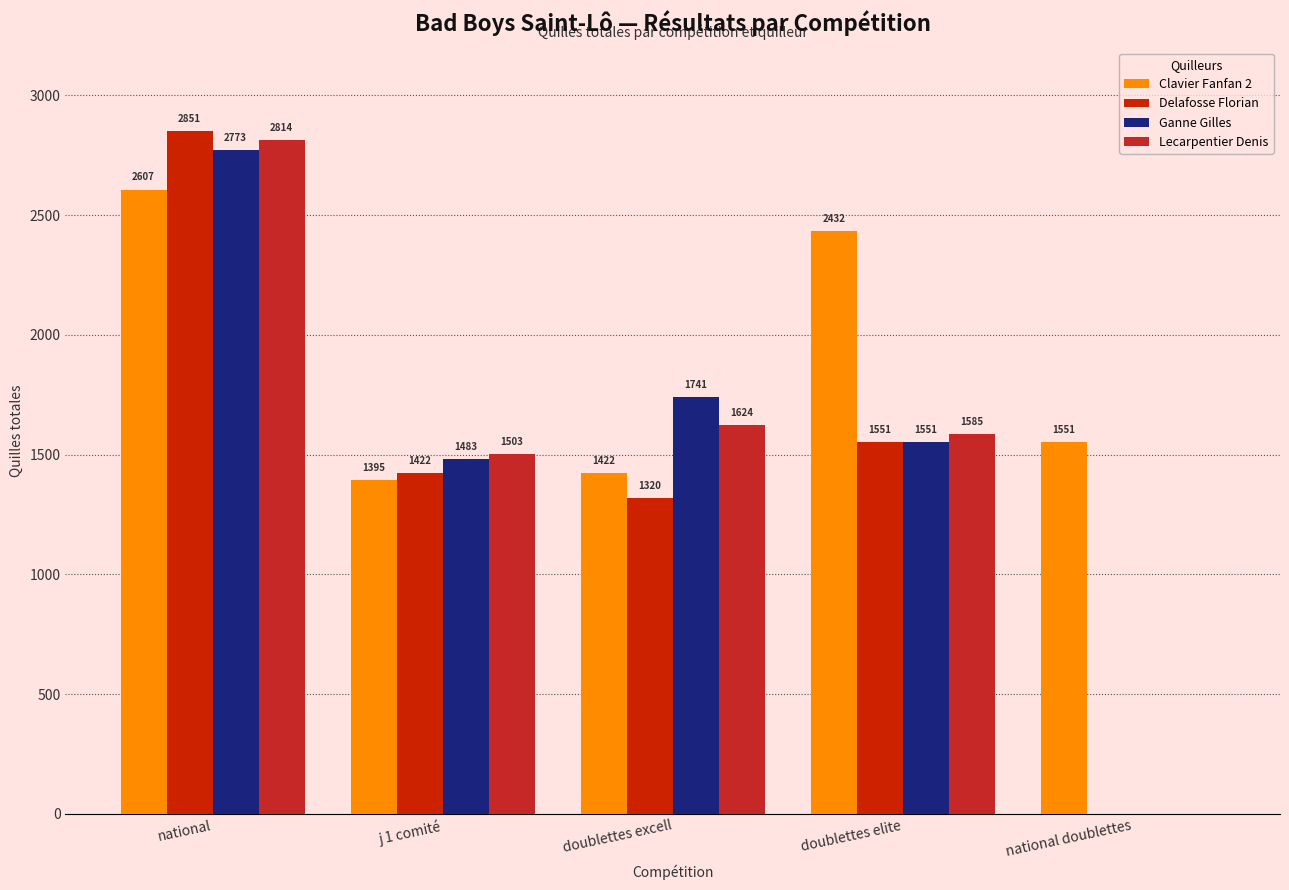

Which series has the widest spread of values?

Delafosse Florian